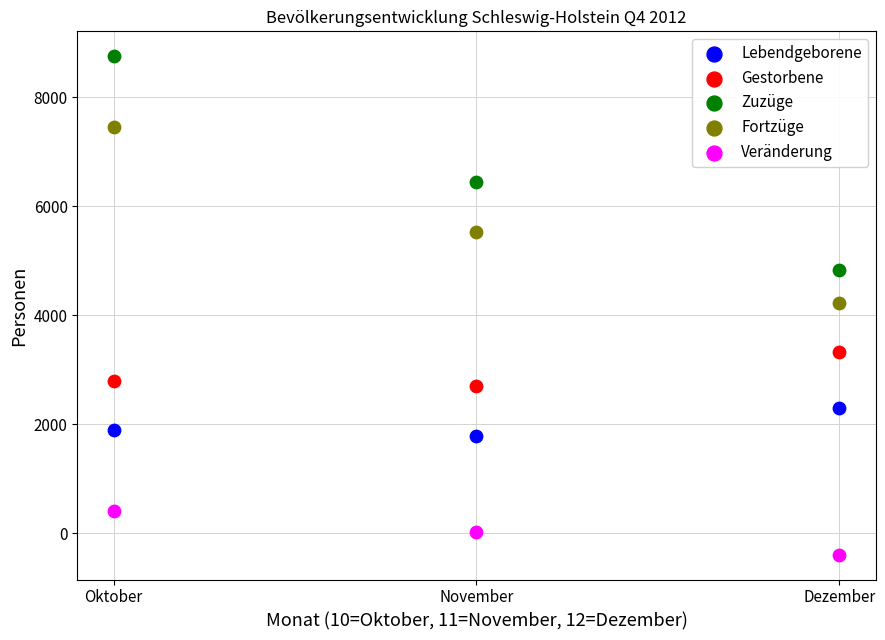

Which series has the widest spread of Y values?

Zuzüge